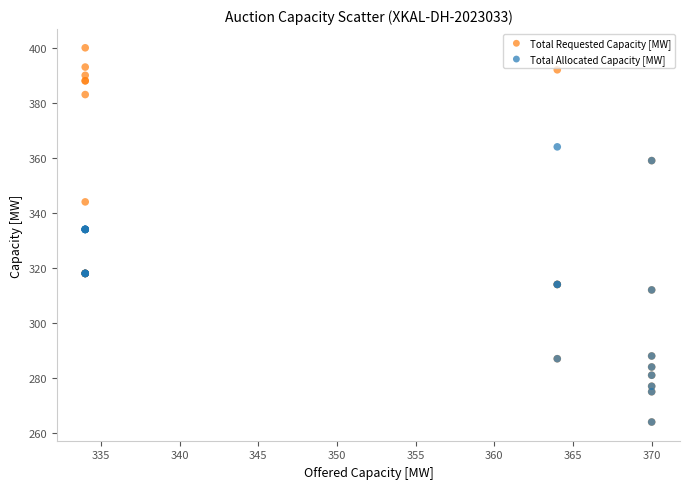

Which series has the widest spread of Y values?

Total Requested Capacity [MW]